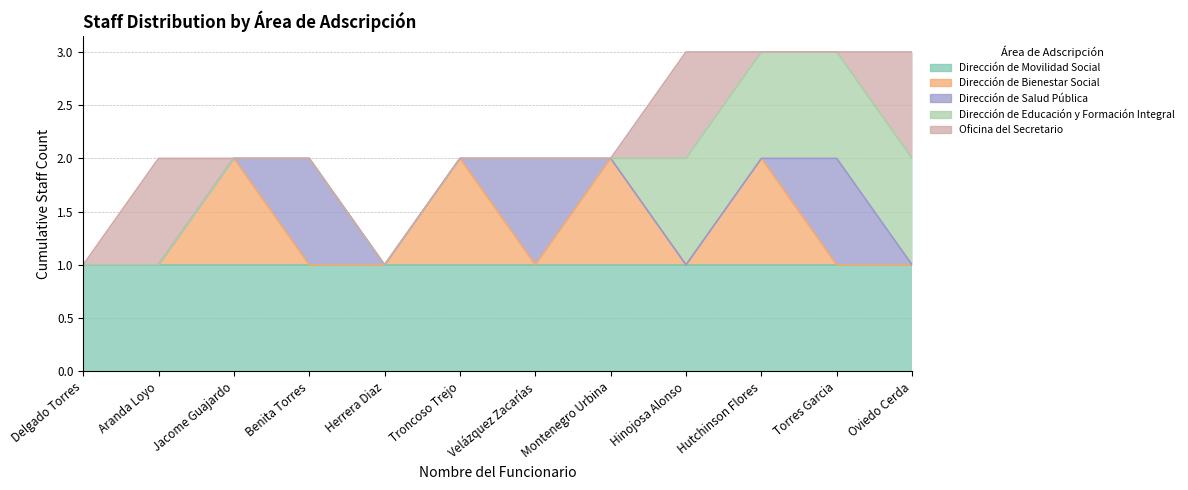

Is the value of Oficina del Secretario at Oviedo Cerda greater than the value of Dirección de Movilidad Social at Hinojosa Alonso?

No